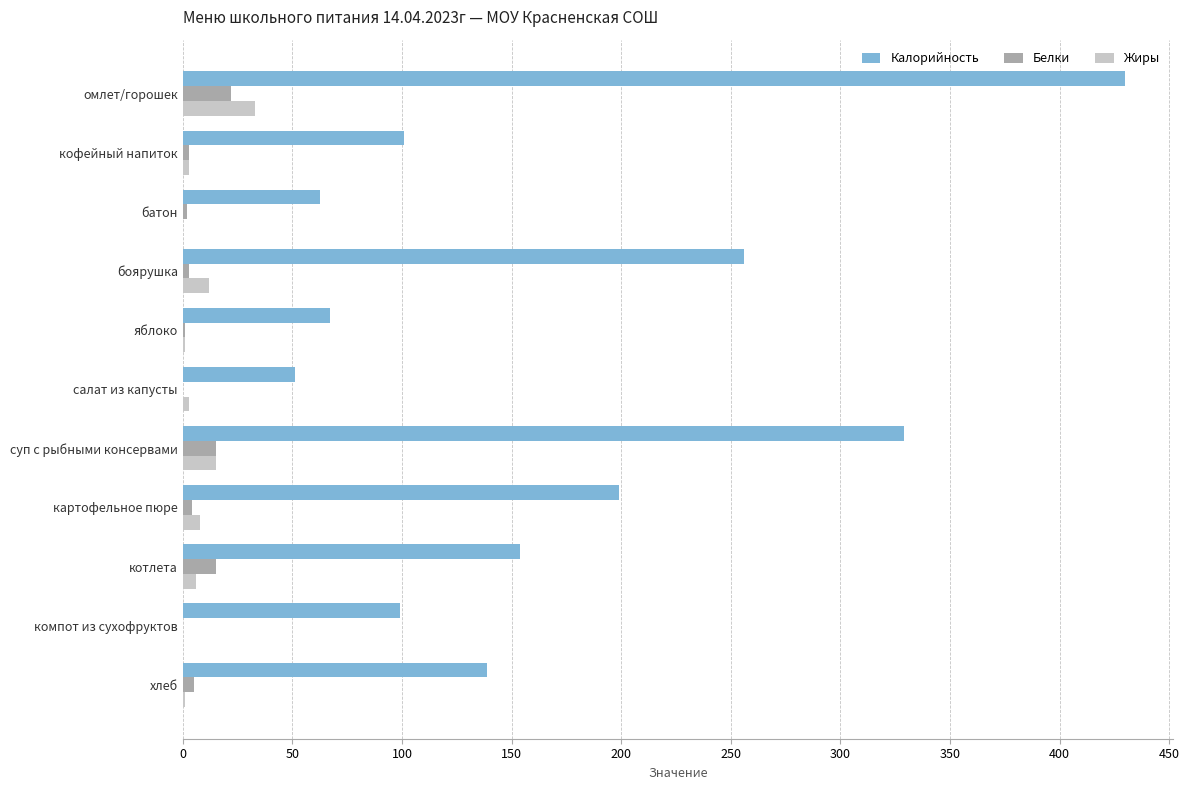

What is the sum of all Белки values?

70.0